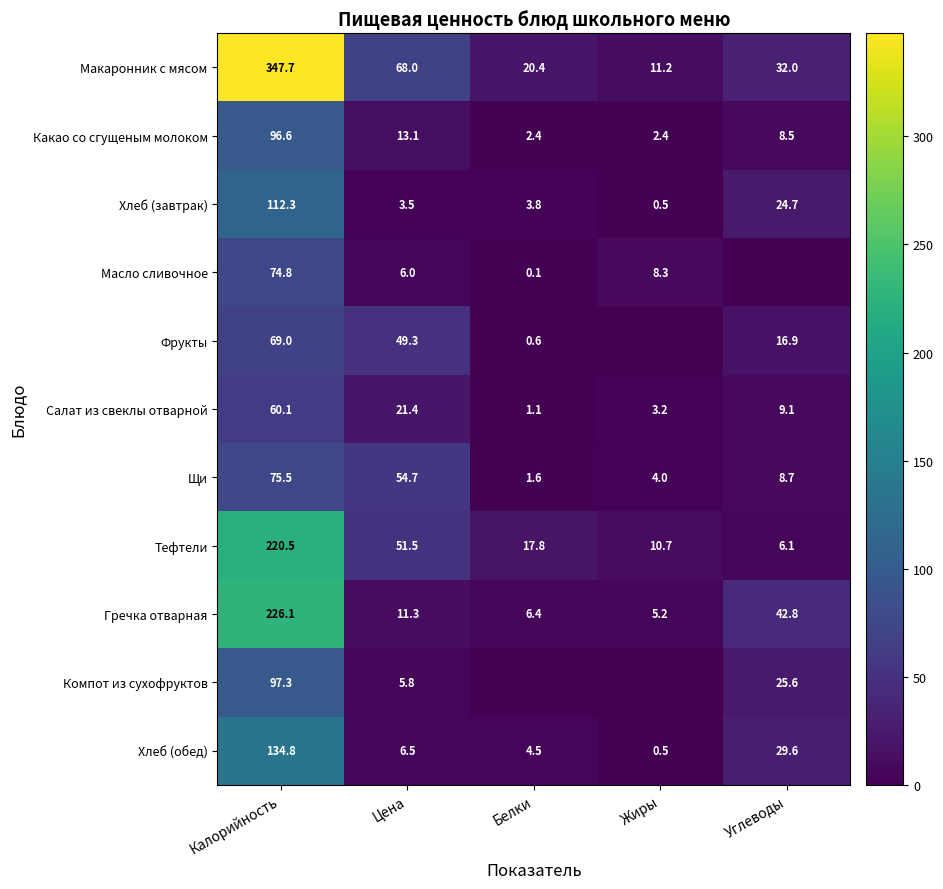

List the labels in order of Макаронник с мясом value, smallest first.

Жиры, Белки, Углеводы, Цена, Калорийность